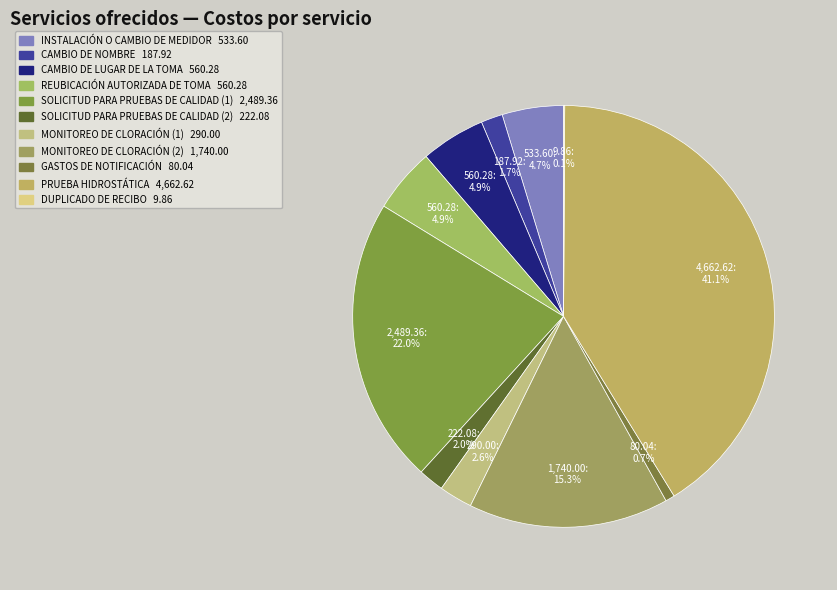

Rank the categories by value from highest to lowest.

PRUEBA HIDROSTÁTICA, SOLICITUD PARA PRUEBAS DE CALIDAD (1), MONITOREO DE CLORACIÓN (2), CAMBIO DE LUGAR DE LA TOMA, REUBICACIÓN AUTORIZADA DE TOMA, INSTALACIÓN O CAMBIO DE MEDIDOR, MONITOREO DE CLORACIÓN (1), SOLICITUD PARA PRUEBAS DE CALIDAD (2), CAMBIO DE NOMBRE, GASTOS DE NOTIFICACIÓN, DUPLICADO DE RECIBO